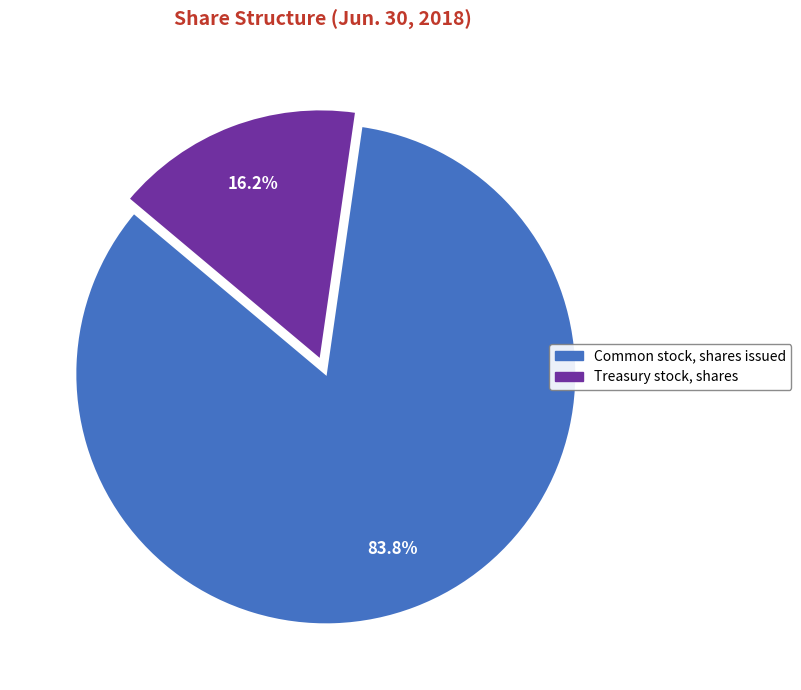

How many segments does this pie chart have?

2